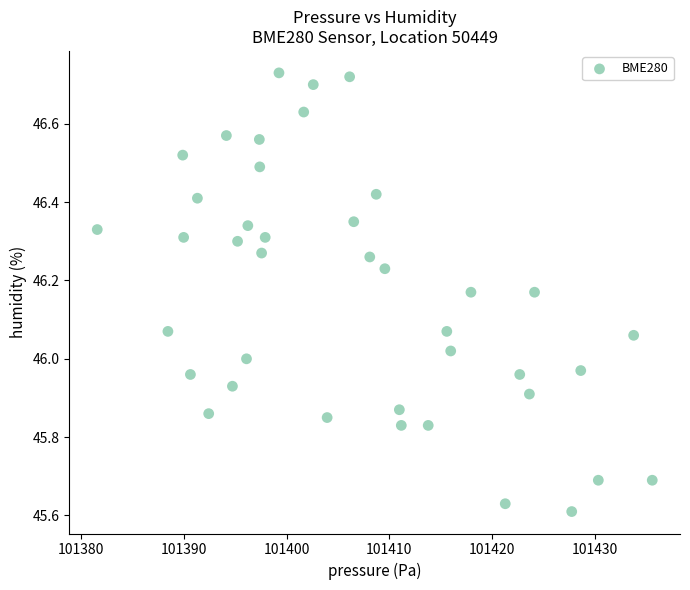

What is the range of Y values (max minus min)?

1.1